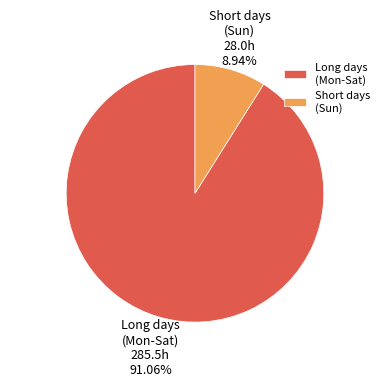

Which slice is the smallest?

Short days (Sun)